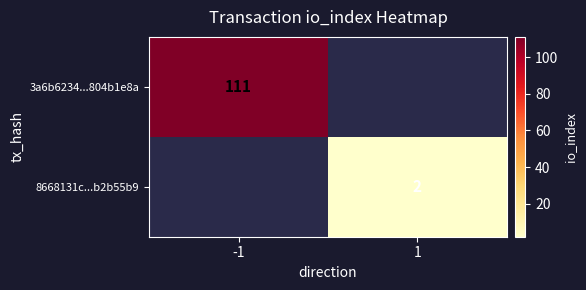

The 3a6b6234...804b1e8a series shows 179 at -1. True or false?

False